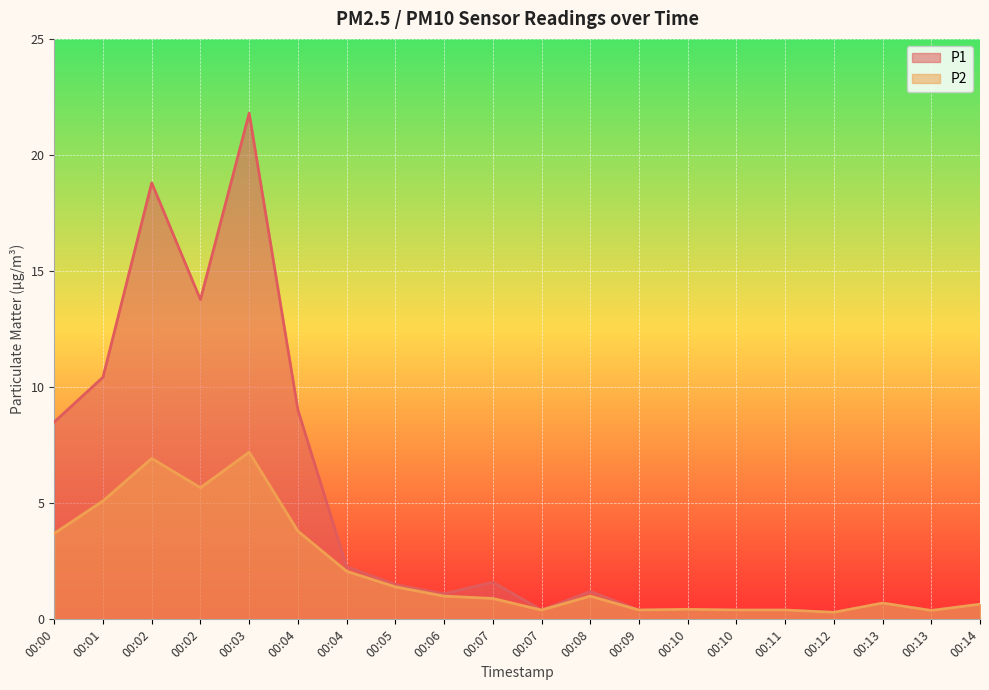

What is the value of the P2 point at the 16th from the left?

0.4